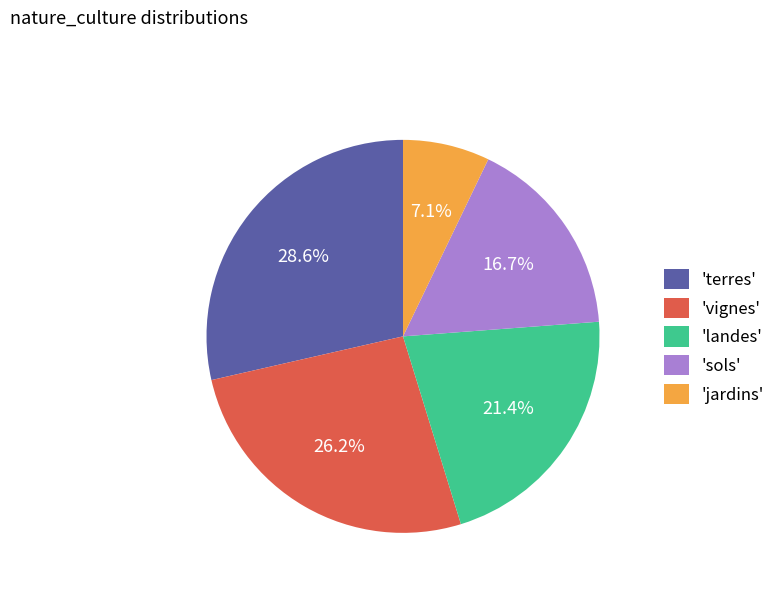

Count the number of slices in the pie.

5